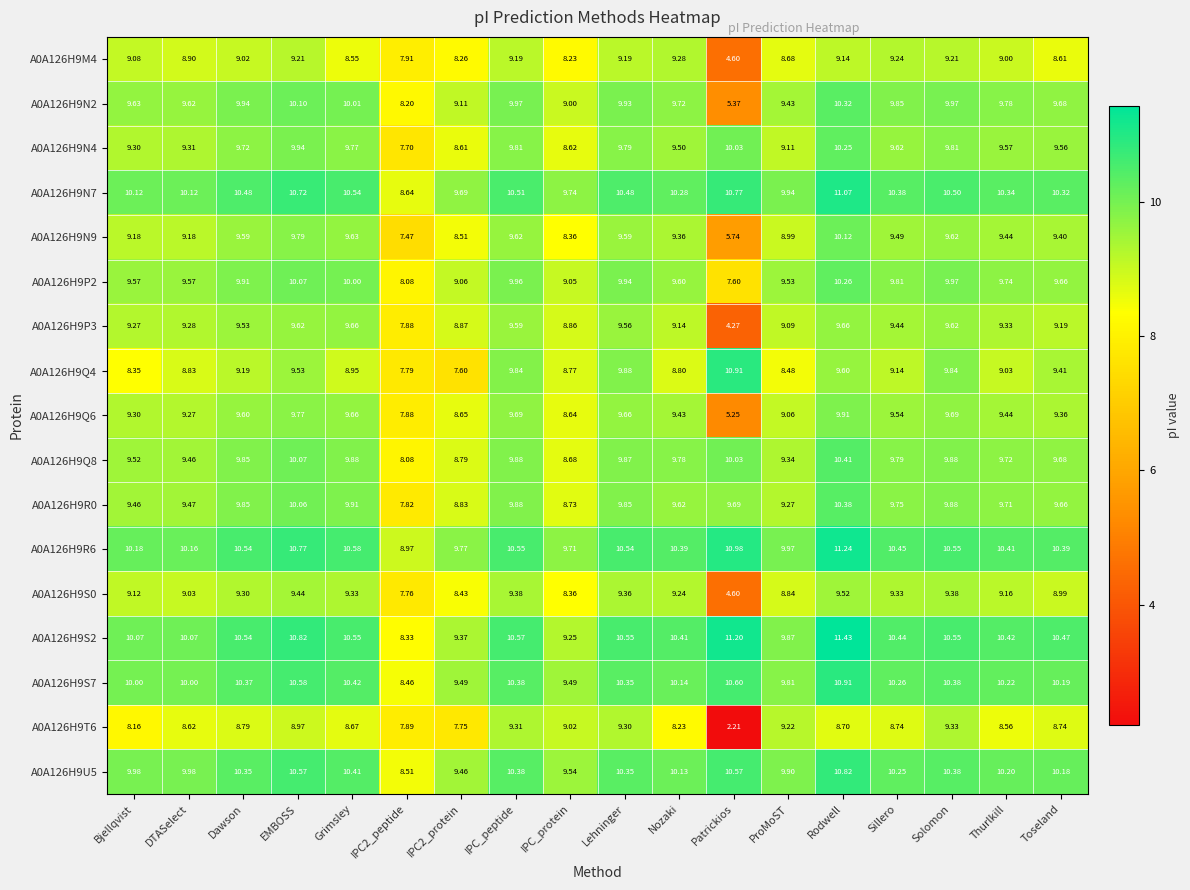

Is the value of A0A126H9S7 at Lehninger greater than the value of A0A126H9N2 at Nozaki?

Yes